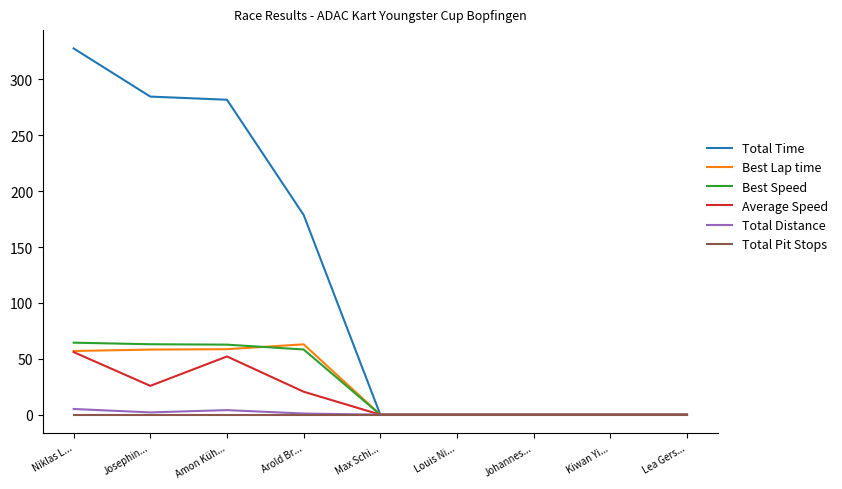

Is it true that Average Speed equals 20.5 at Johannes...?

False